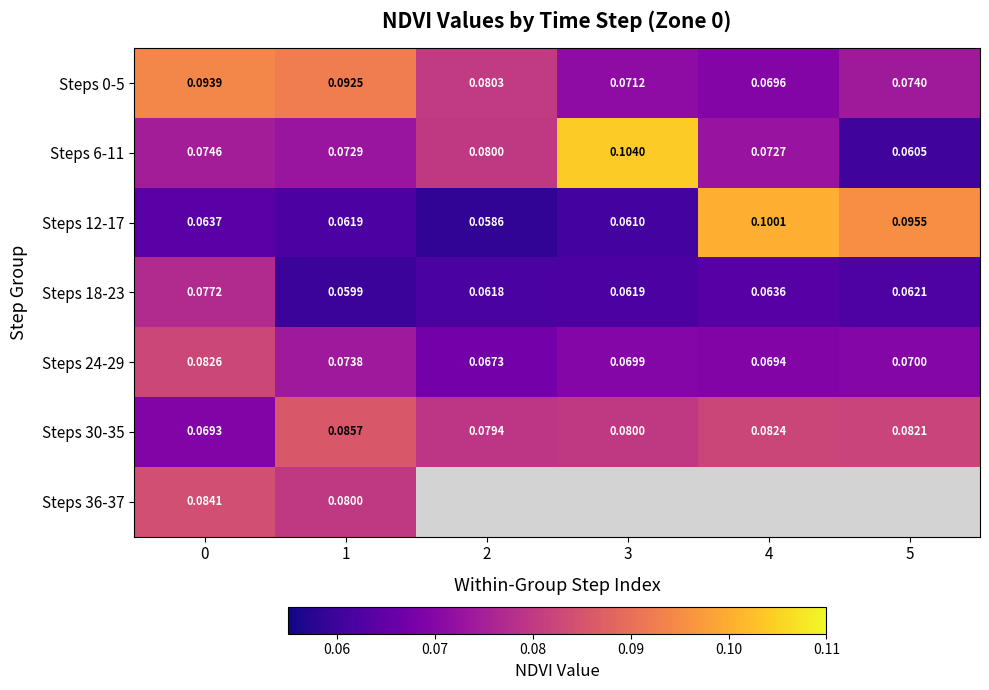

What is the average value of the Steps 0-5 series?

0.1